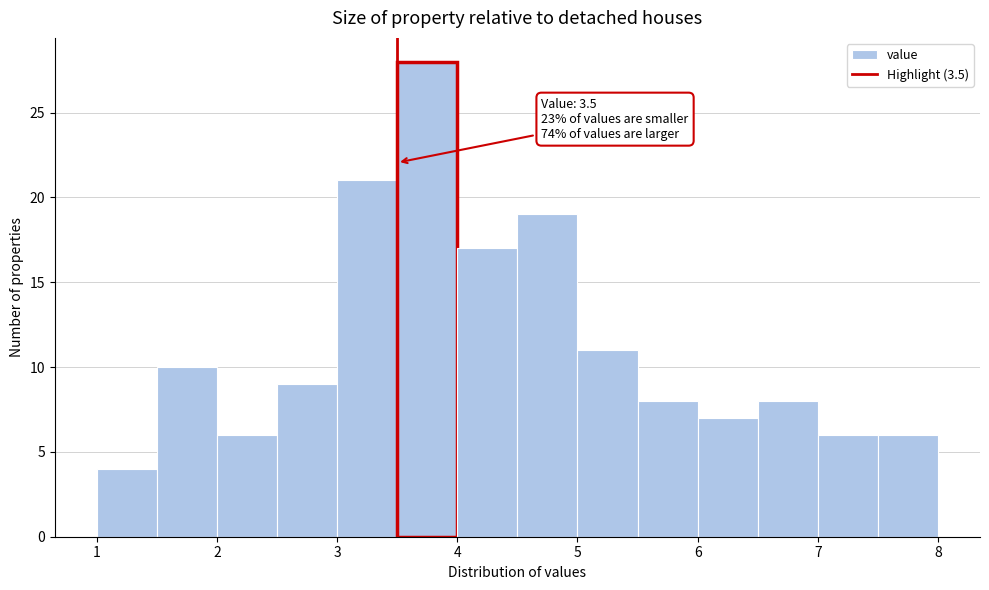

Over which range of the x-axis is the bar tallest?

3.5 to 4.0